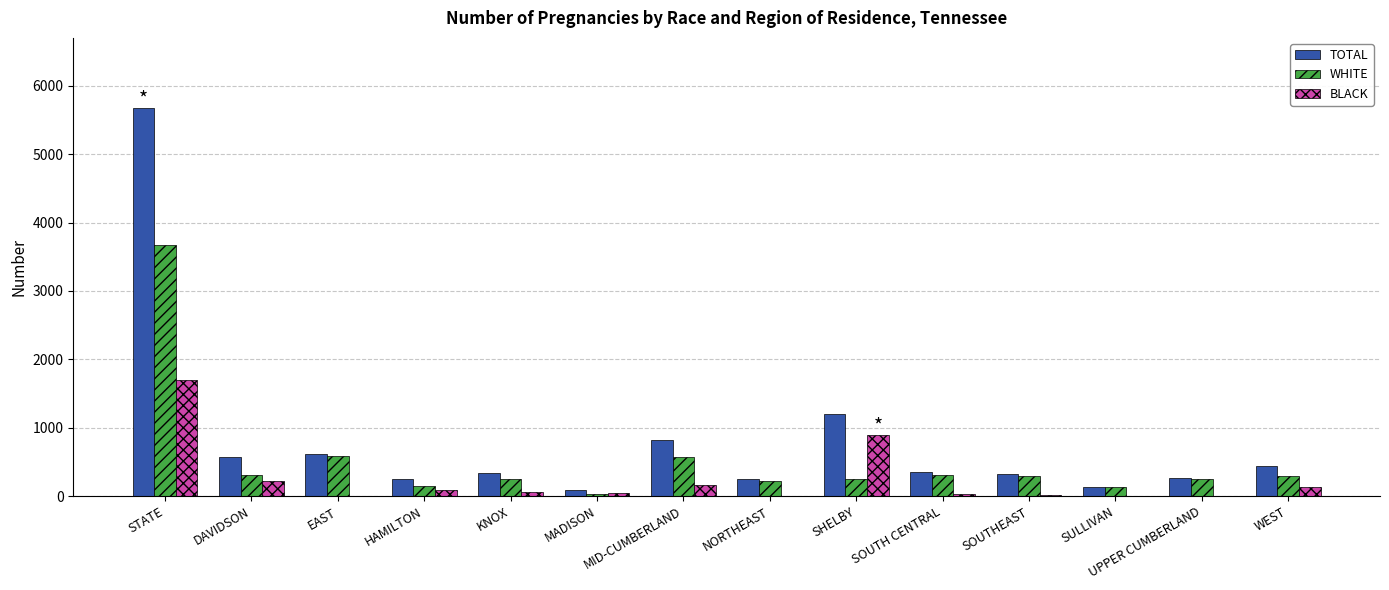

What is the sum of all BLACK values?

3374